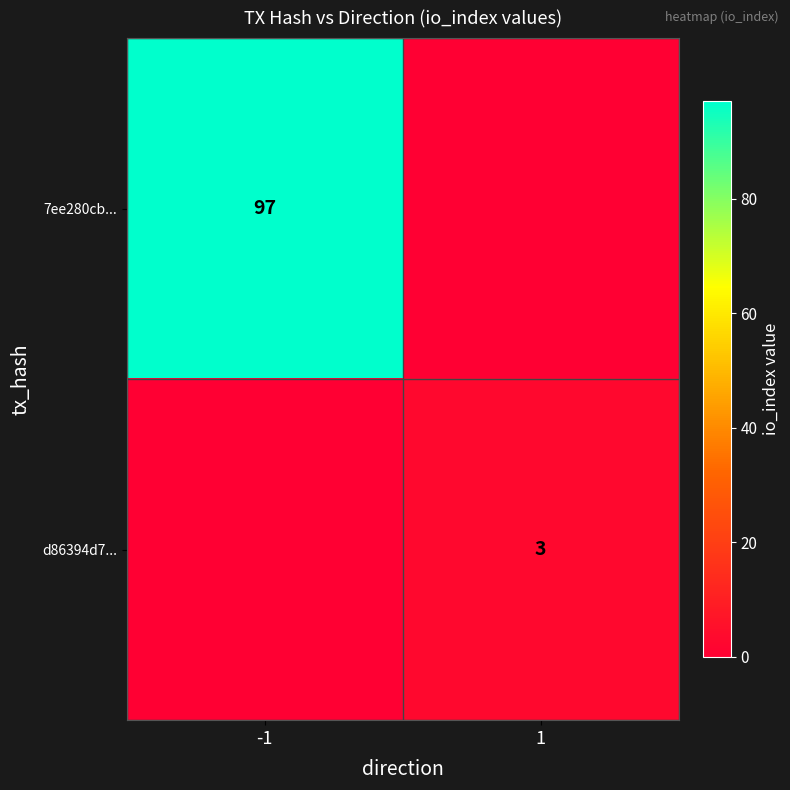

Is it true that 7ee280cb... equals 97 at -1?

True